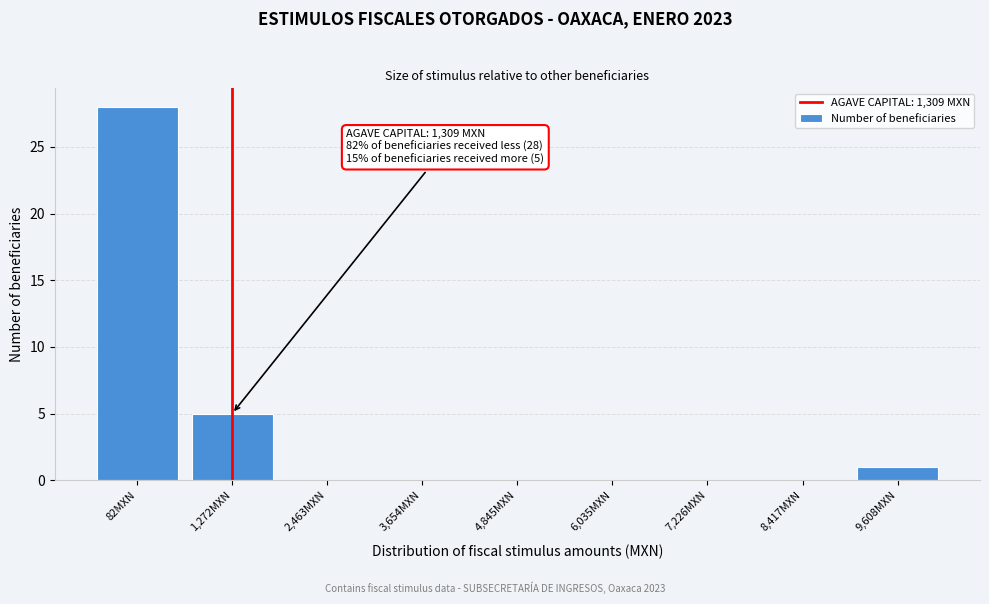

Reading left to right, transcribe all the data shown in this chart.

82MXN=28	1,272MXN=5	2,463MXN=0	3,654MXN=0	4,845MXN=0	6,035MXN=0	7,226MXN=0	8,417MXN=0	9,608MXN=1